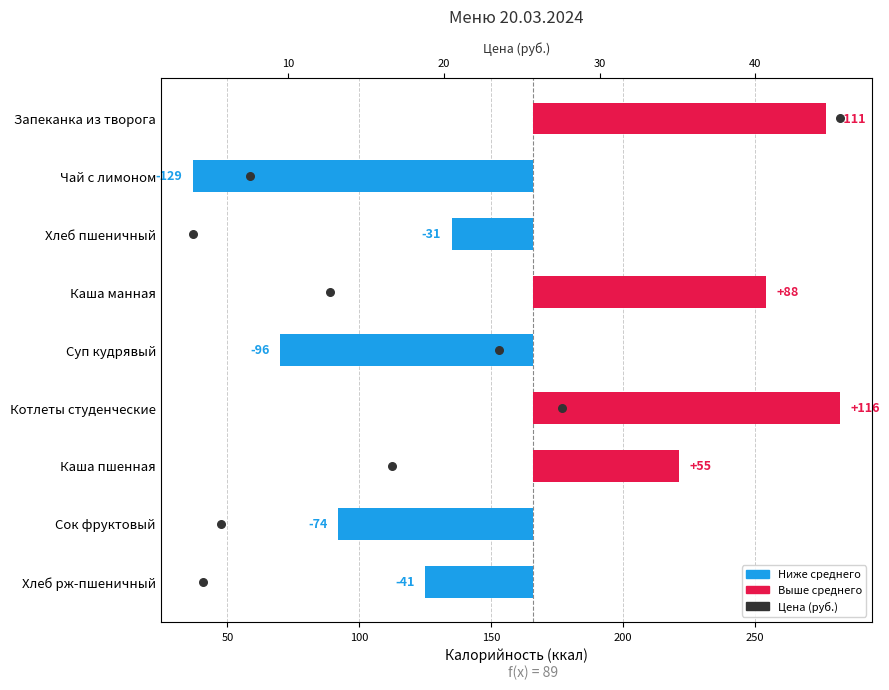

At how many categories does at least one series exceed -68?

9